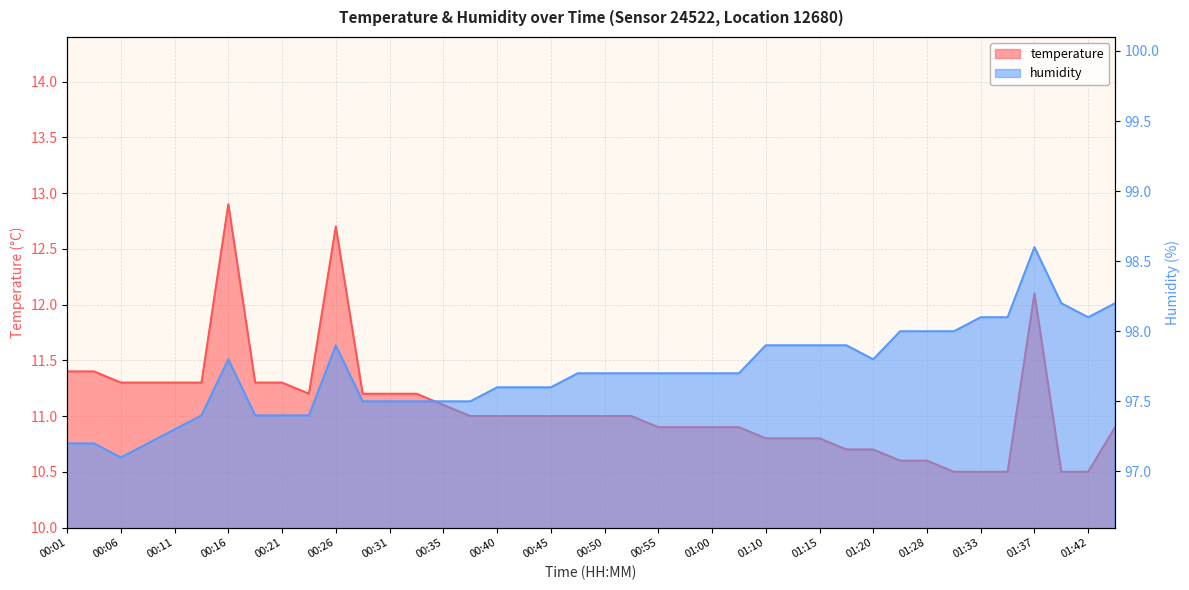

What is the maximum value for humidity?

98.6